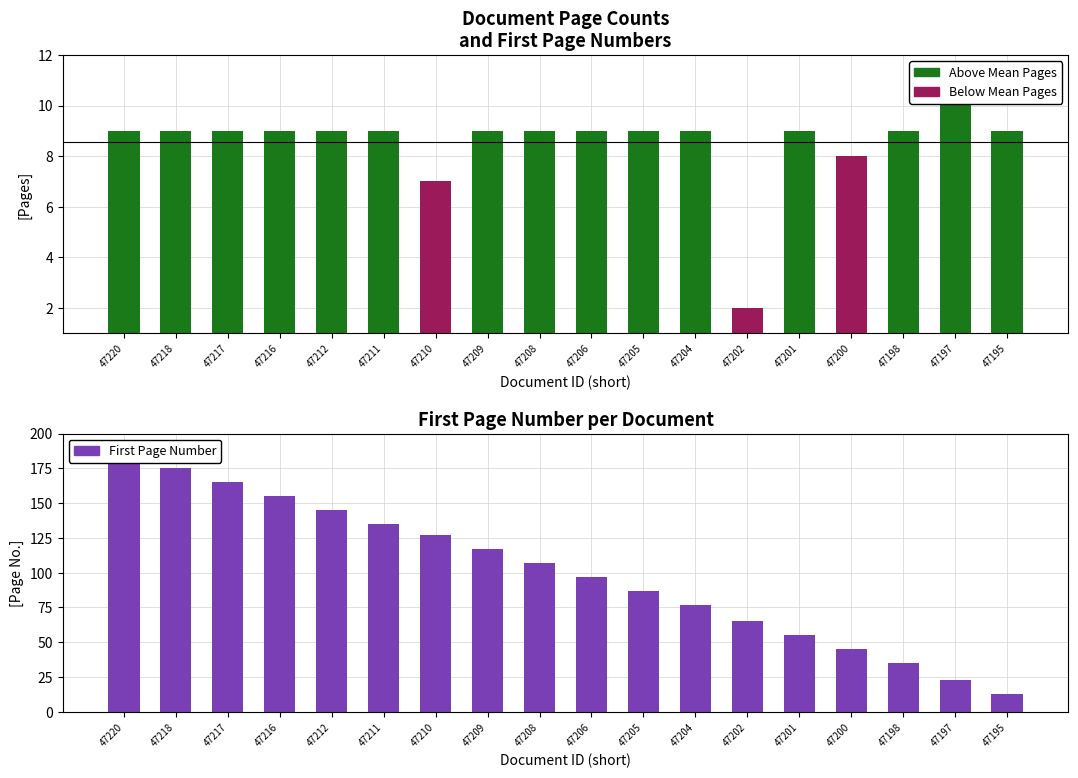

Are the bars horizontal?

No